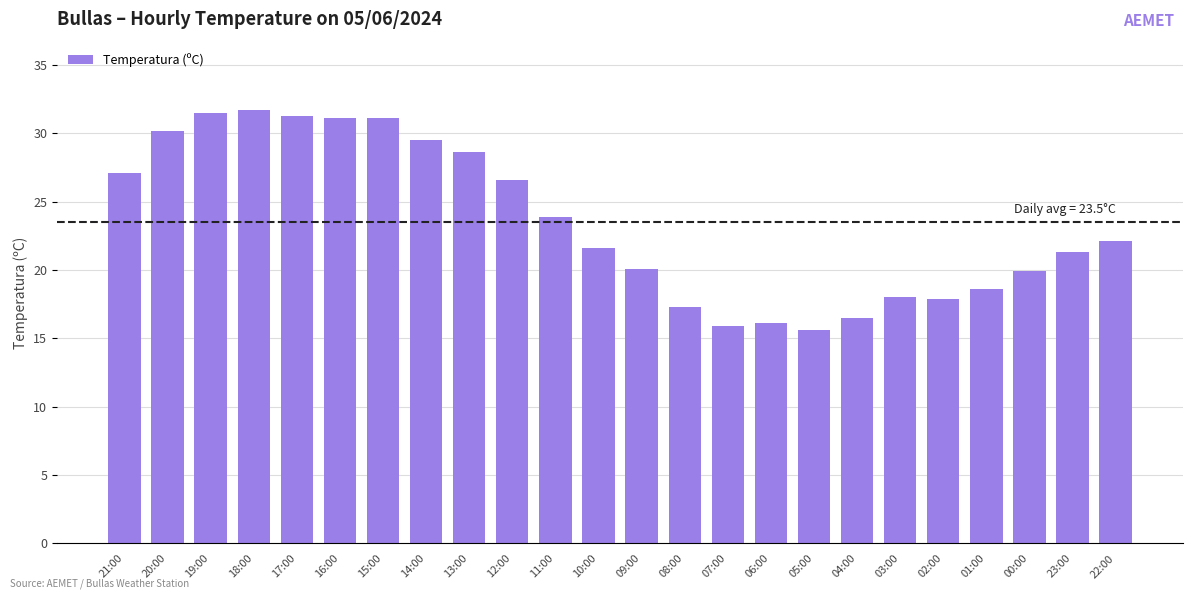

What is the value of the 23rd bar from the left?

21.3